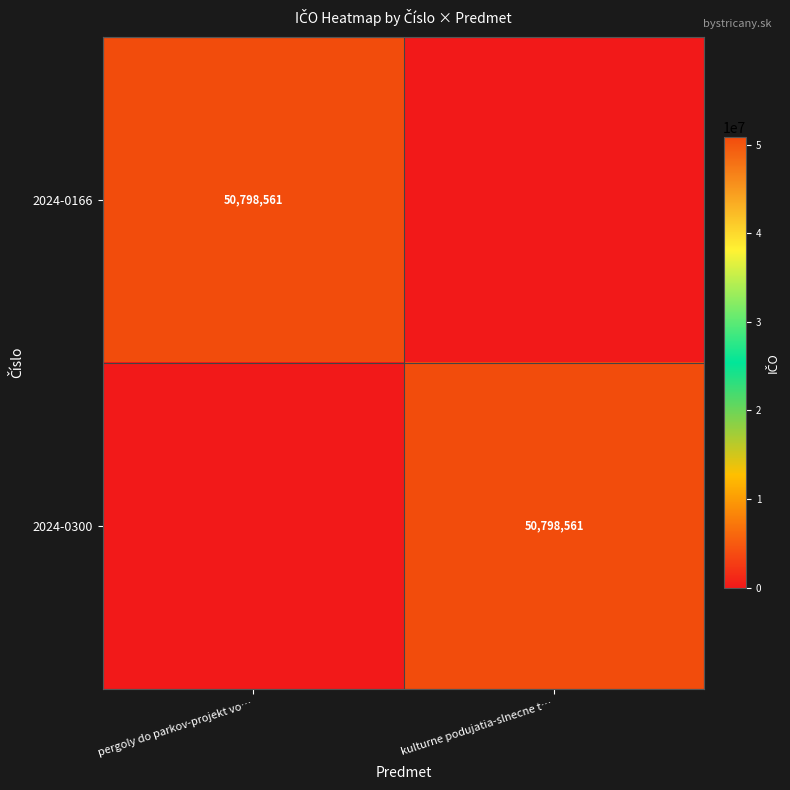

Is it true that 2024-0300 equals 50798561 at kulturne podujatia-slnecne t…?

True